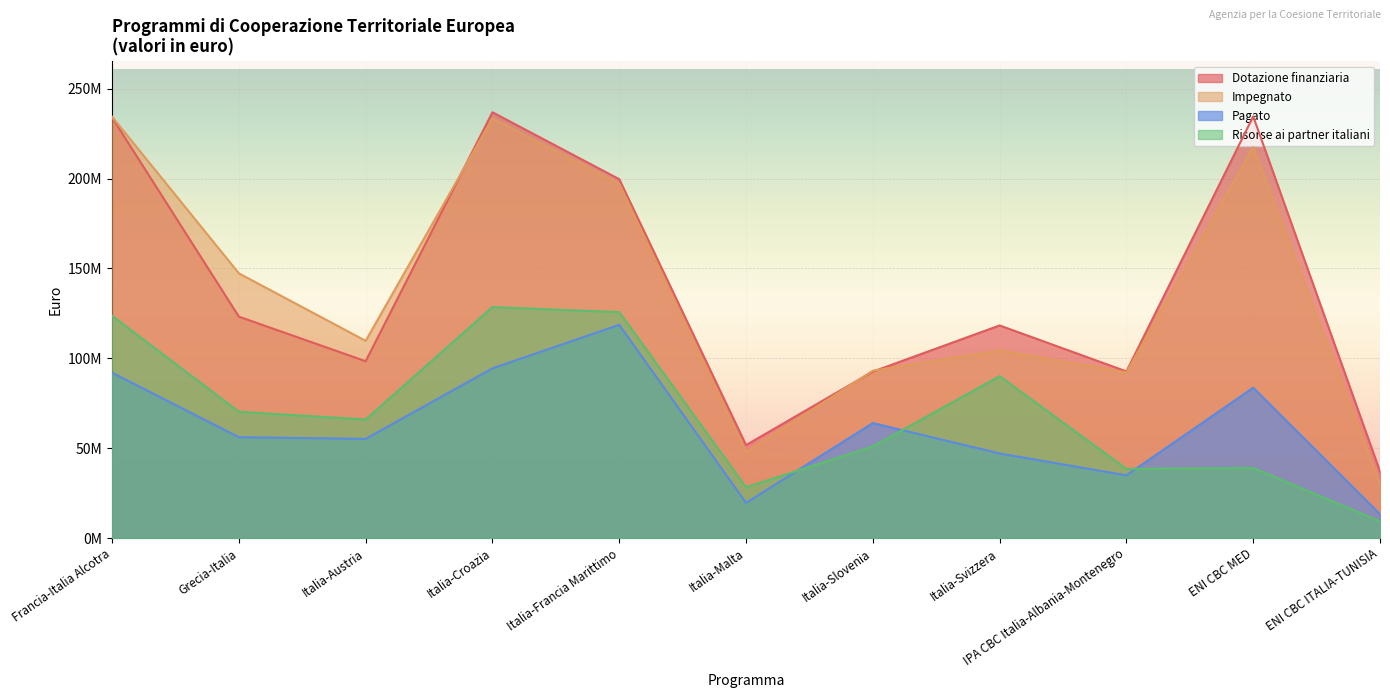

How many lines are shown in the chart?

4